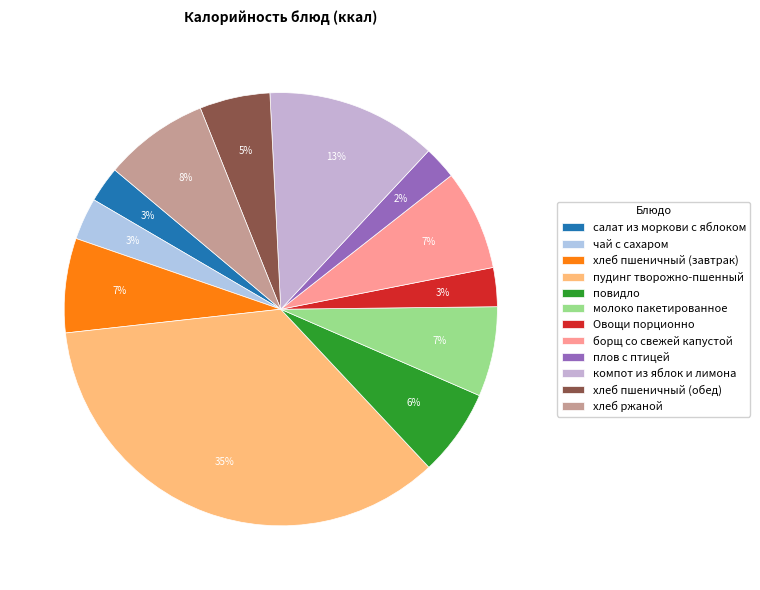

To the nearest percent, what is the difference between the плов с птицей and хлеб пшеничный (завтрак) slice percentages?

5%